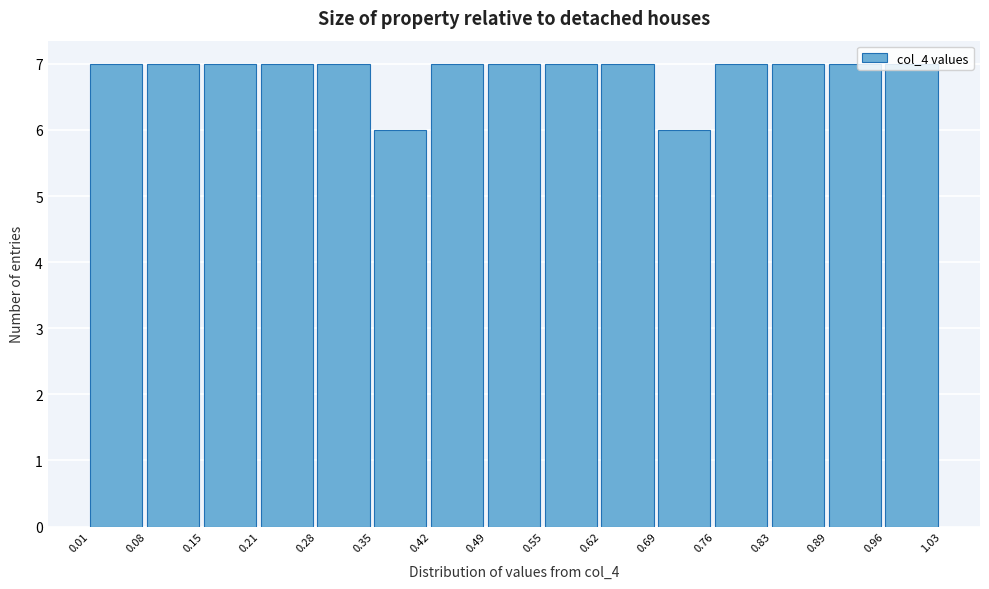

What is the height of the bar covering 0.42 to 0.49 on the x-axis? The values are not printed on the chart, so give them approximately, as read against the axis.

7